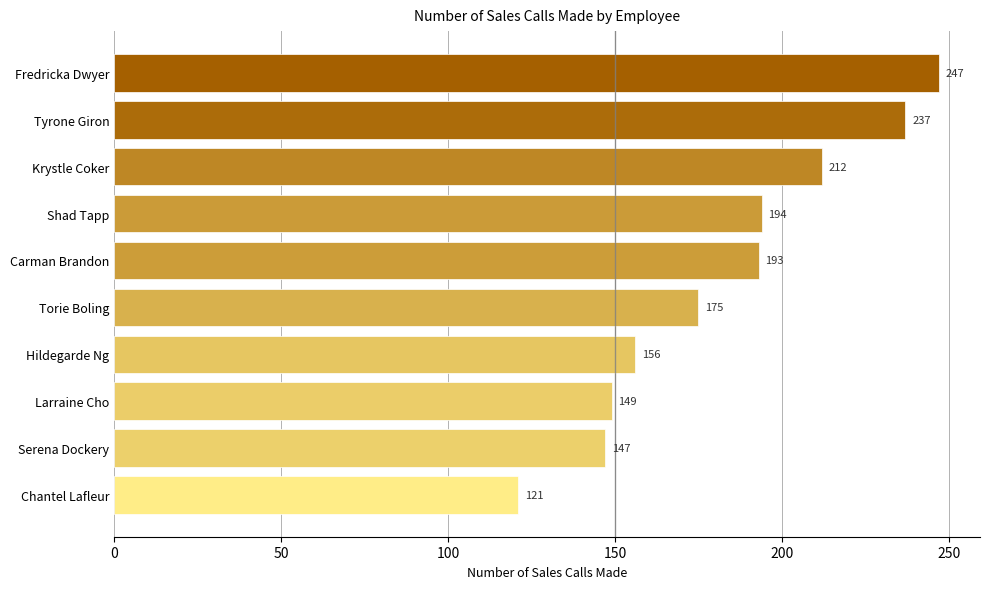

At which label is the value closest to 184?

Torie Boling